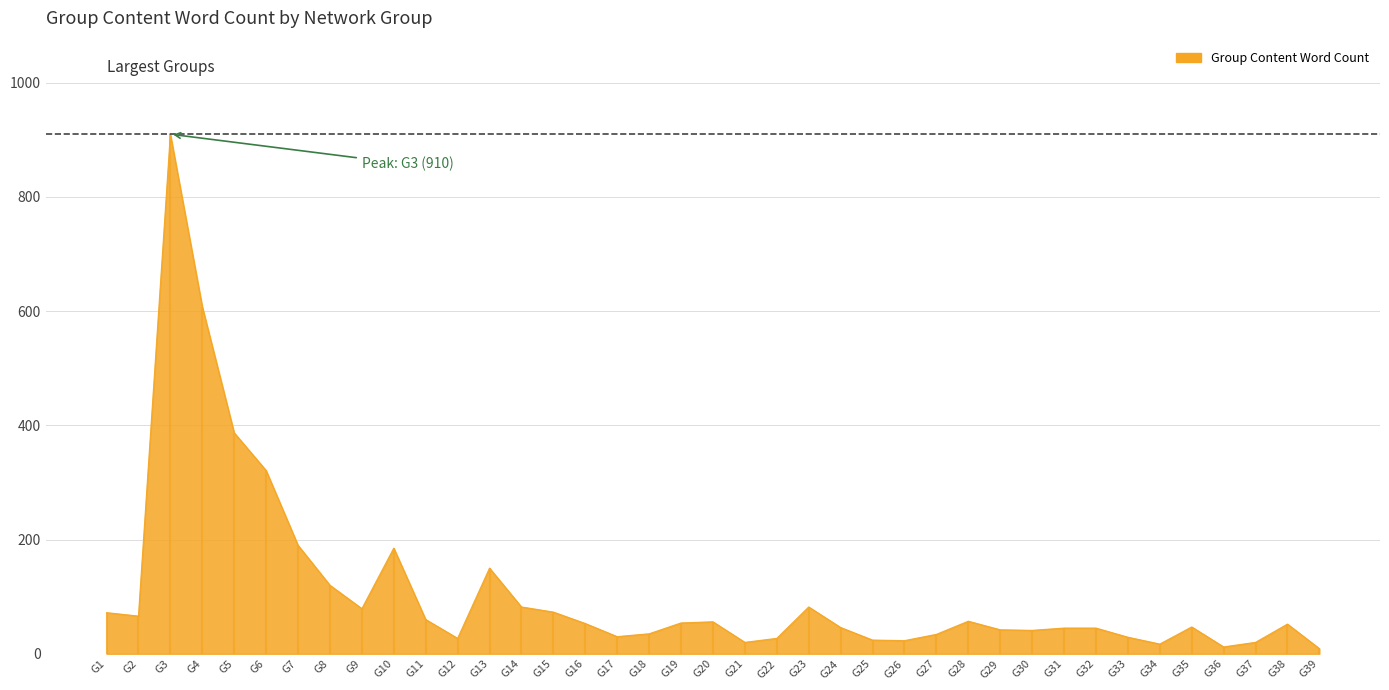

How many points are higher than both their immediate neighbors (excluding endpoints)?

8